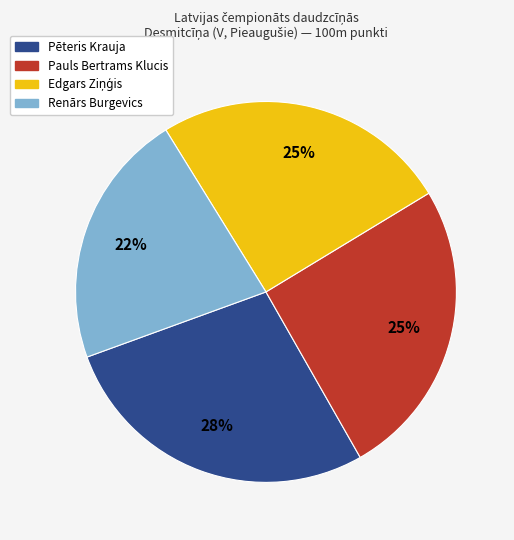

To the nearest percent, what portion does Renārs Burgevics represent?

22%